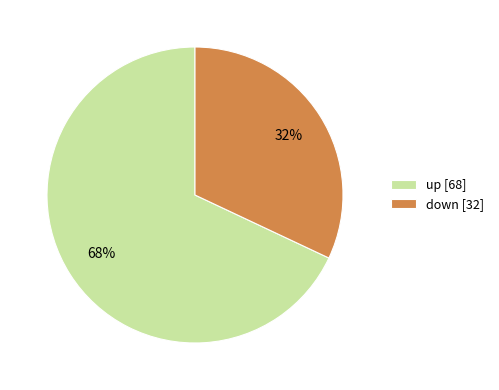

Is it true that up [68] is 77% of the pie?

False